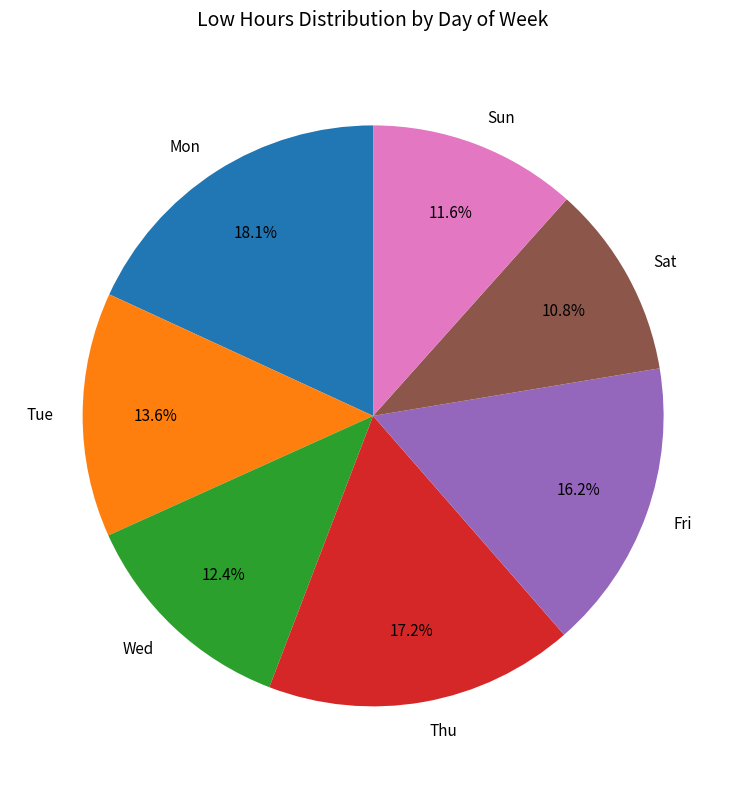

To the nearest percent, what is the combined percentage of Wed and Sat?

23%